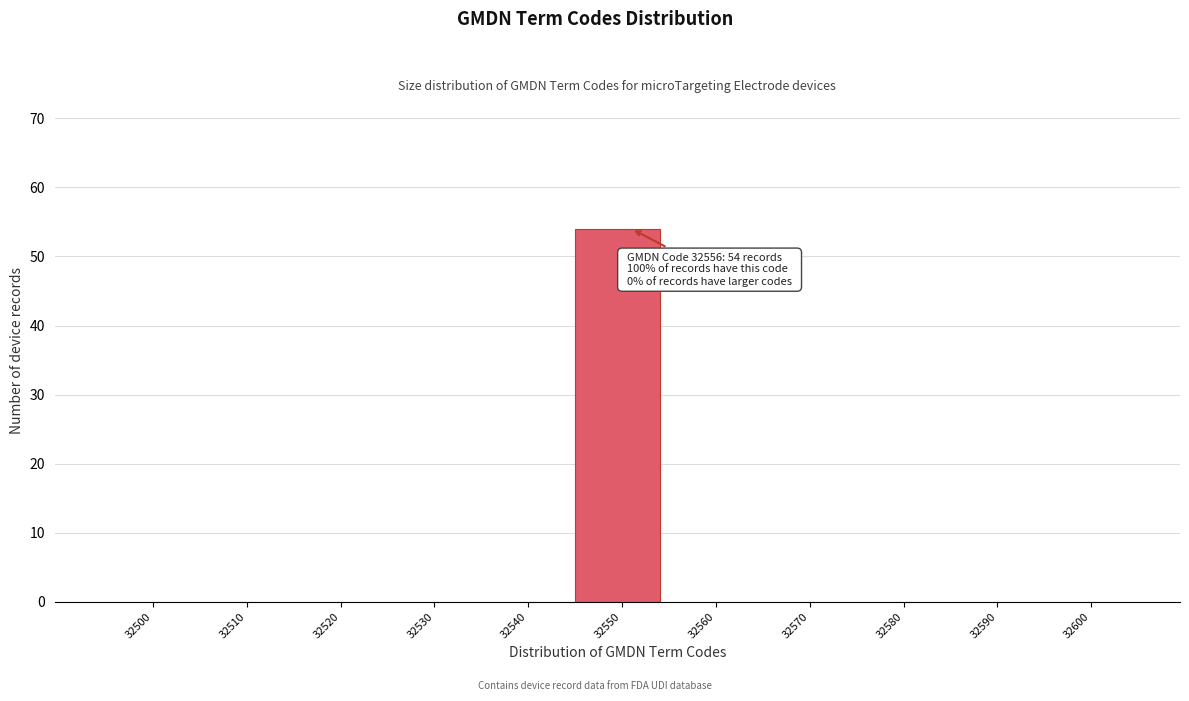

Reading right to left, transcribe all the data shown in this chart.

32600=0	32590=0	32580=0	32570=0	32560=0	32550=54	32540=0	32530=0	32520=0	32510=0	32500=0